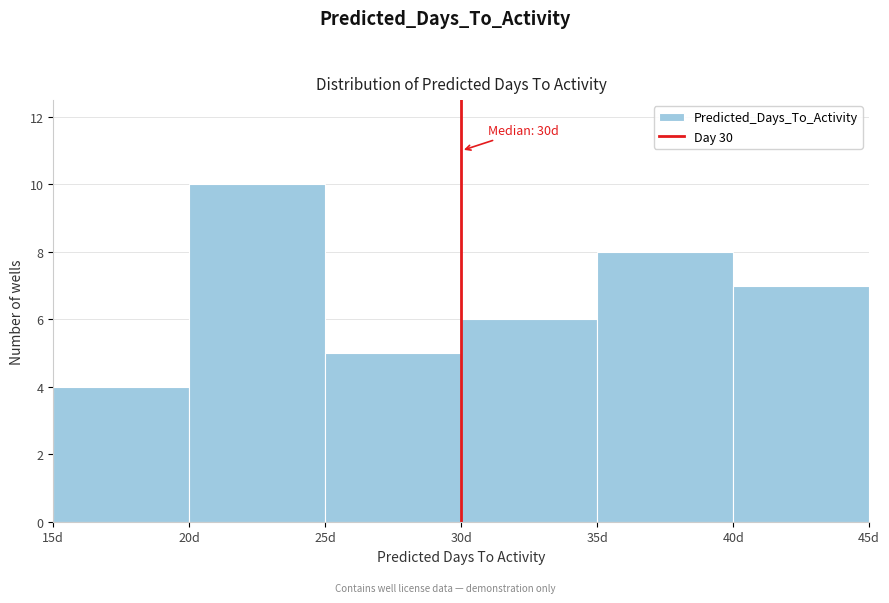

Over which range of the x-axis is the bar tallest?

20 to 25